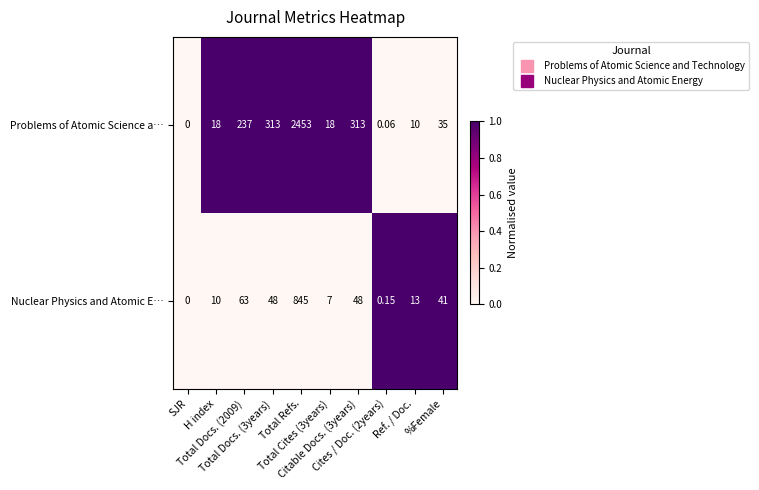

Which series has the widest spread of values?

Problems of Atomic Science a…